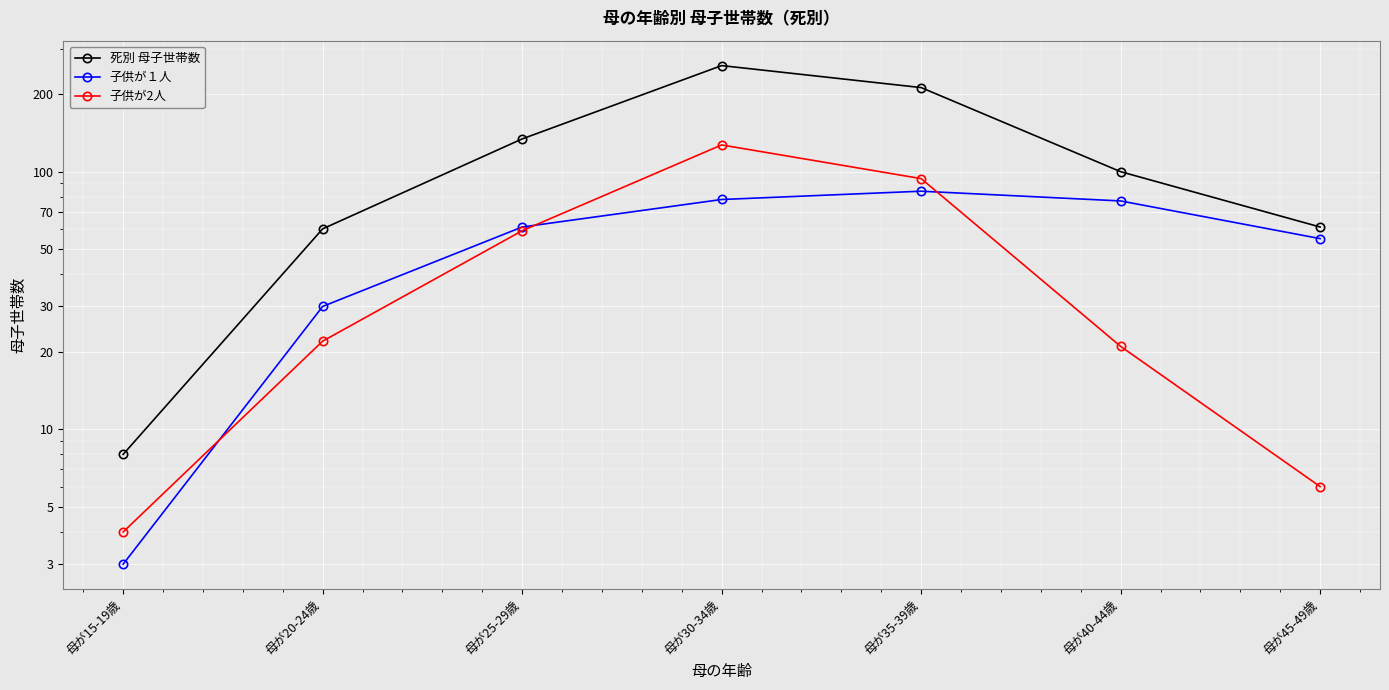

At which label does 子供が１人 first exceed 61?

母が30-34歳